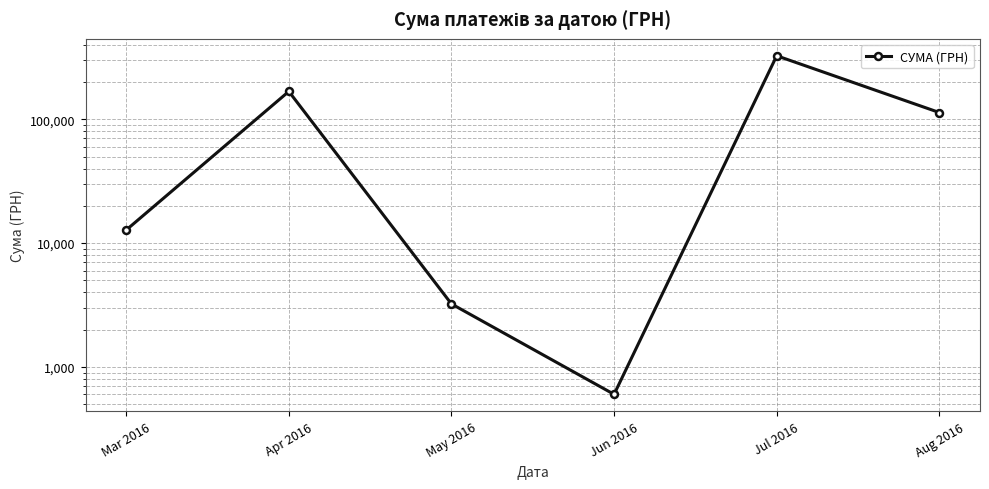

True or false: the data shows 600.0 at Jun 2016.

True